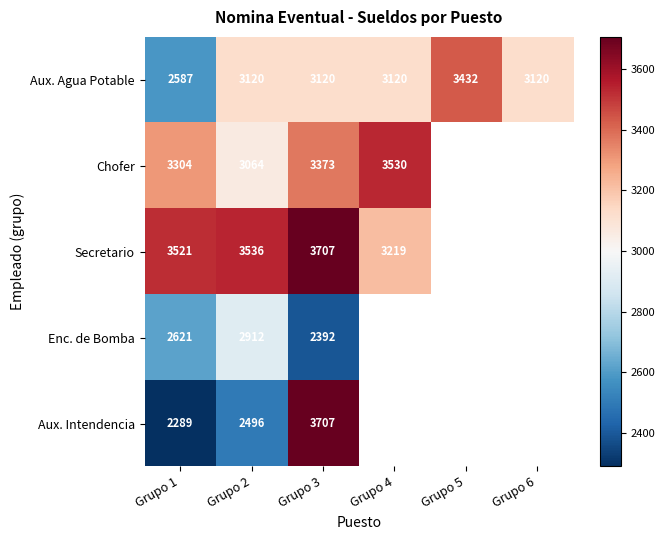

Rank the series at Grupo 2 from lowest to highest value.

Aux. Intendencia, Enc. de Bomba, Chofer, Aux. Agua Potable, Secretario